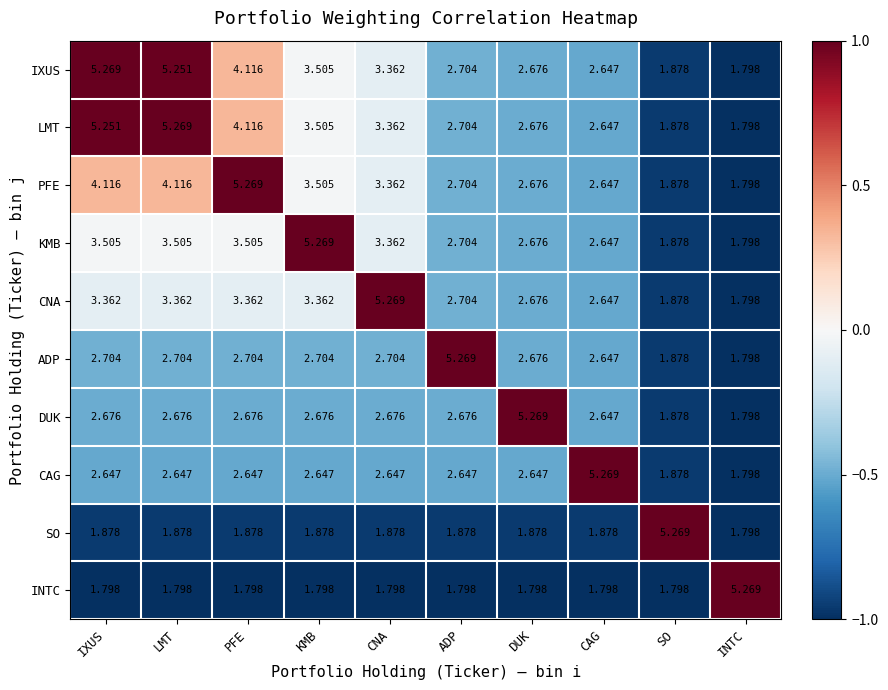

Is the value of ADP at PFE greater than the value of IXUS at SO?

Yes